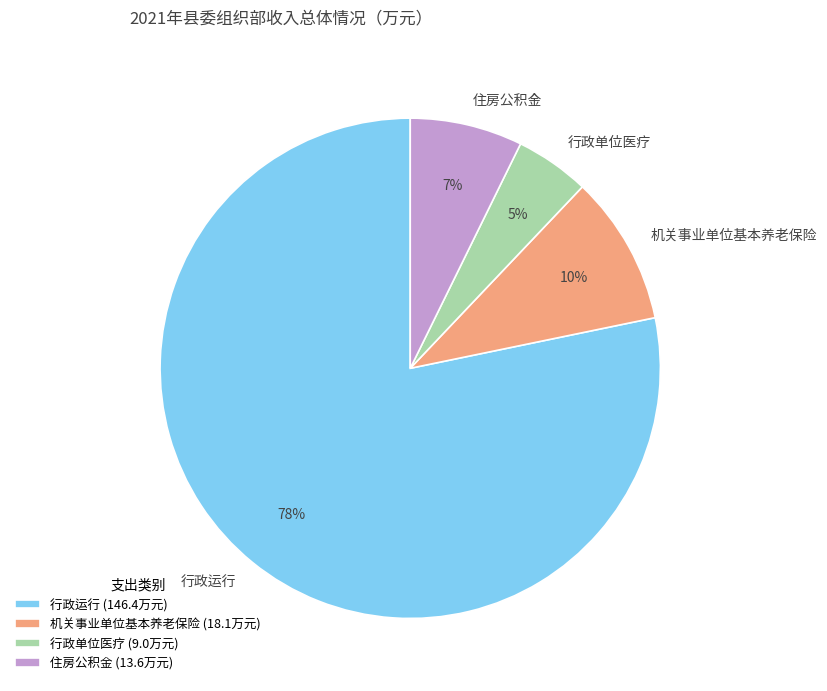

To the nearest percent, what is the difference between the largest and smallest slice percentages?

73%